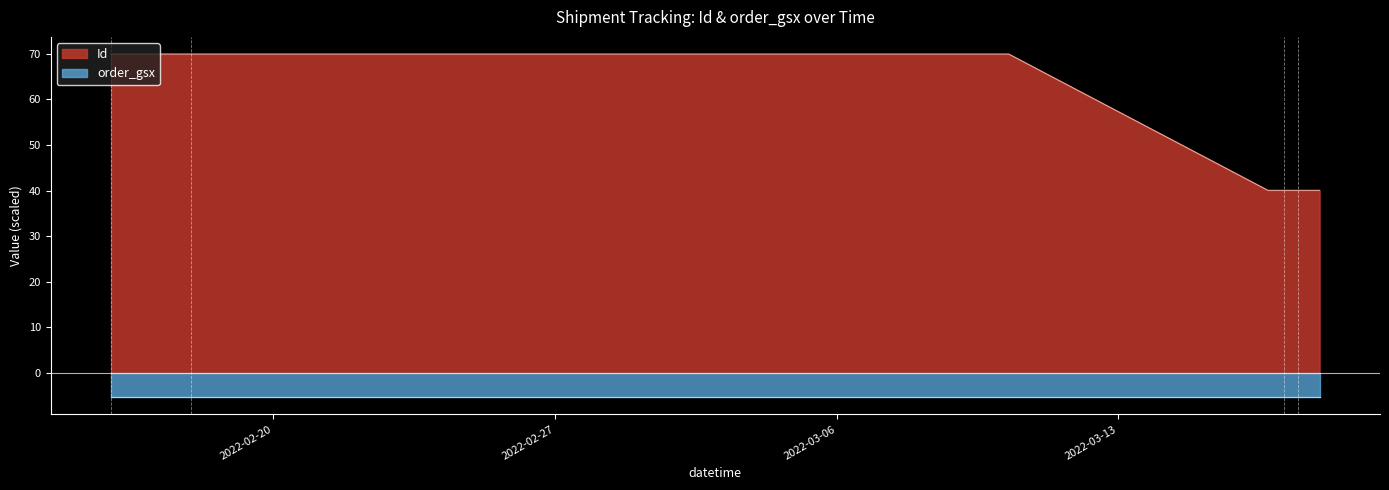

The chart shows a value of 40.0 at 2022-03-17 02:32:00. True or false?

True